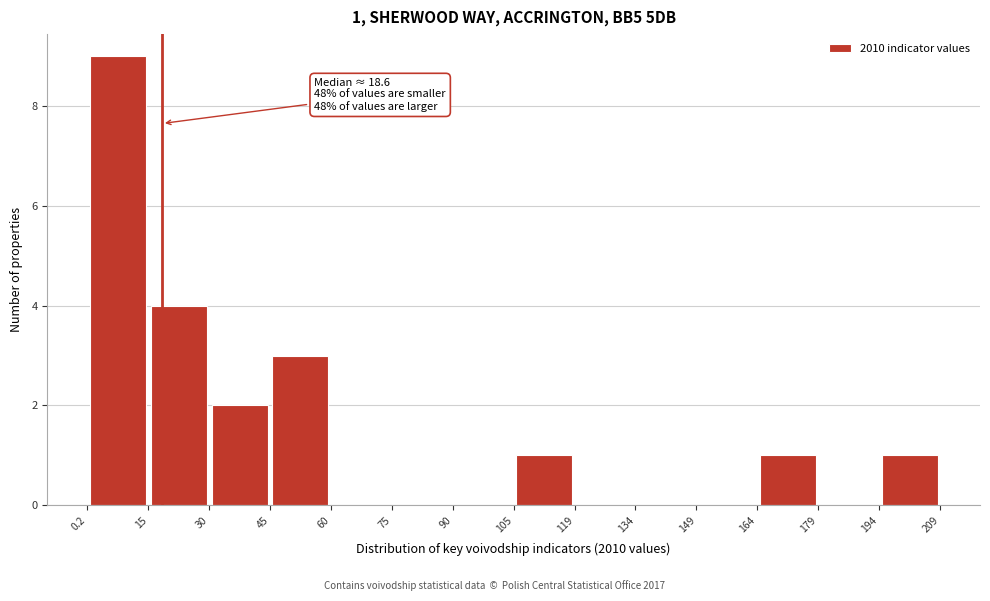

Over which range of the x-axis is the bar tallest?

0.2 to 15